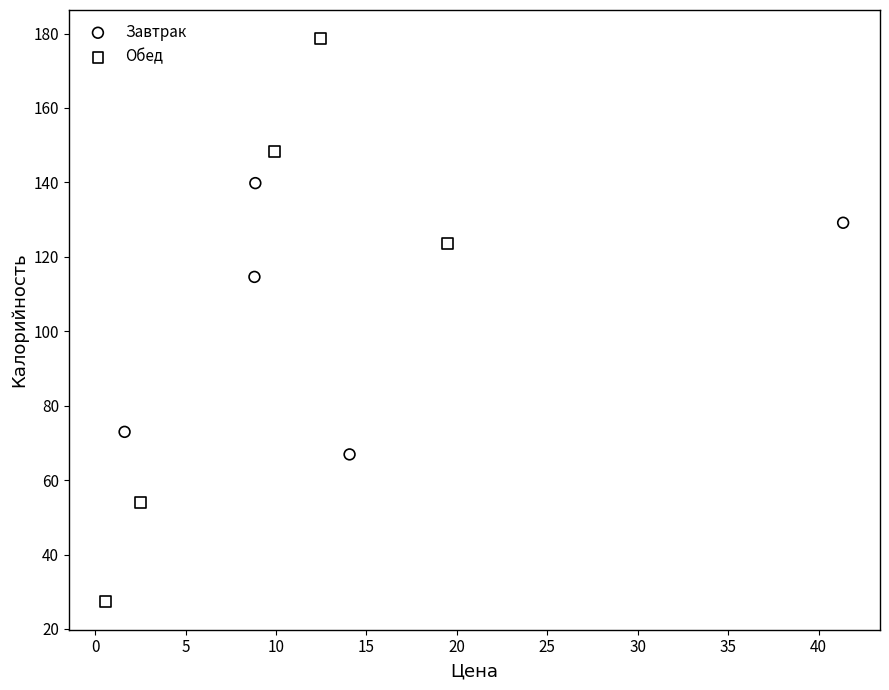

Which series contains the lowest Y value?

Обед